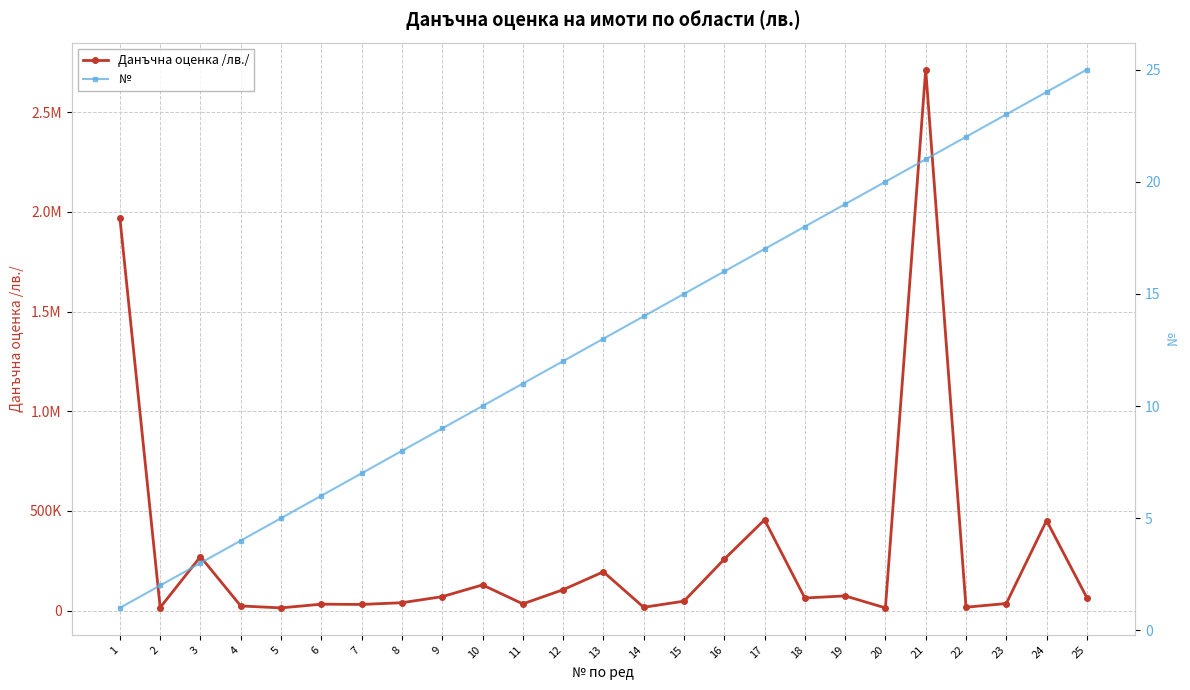

Reading left to right, what are all the values shown in this chart?

Данъчна оценка /лв./: 1=1969583.2	2=15876.0	3=271058.0	4=23815.0	5=14186.8	6=32792.7	7=31409.0	8=40131.5	9=70484.3	10=129399.1	11=34280.0	12=105182.0	13=195042.0	14=17062.0	15=47882.0	16=258138.6	17=455872.2	18=63700.0	19=74294.4	20=14136.9	21=2713413.9	22=17533.0	23=36060.8	24=452079.8	25=65422.1
№: 1=1.0	2=2.0	3=3.0	4=4.0	5=5.0	6=6.0	7=7.0	8=8.0	9=9.0	10=10.0	11=11.0	12=12.0	13=13.0	14=14.0	15=15.0	16=16.0	17=17.0	18=18.0	19=19.0	20=20.0	21=21.0	22=22.0	23=23.0	24=24.0	25=25.0